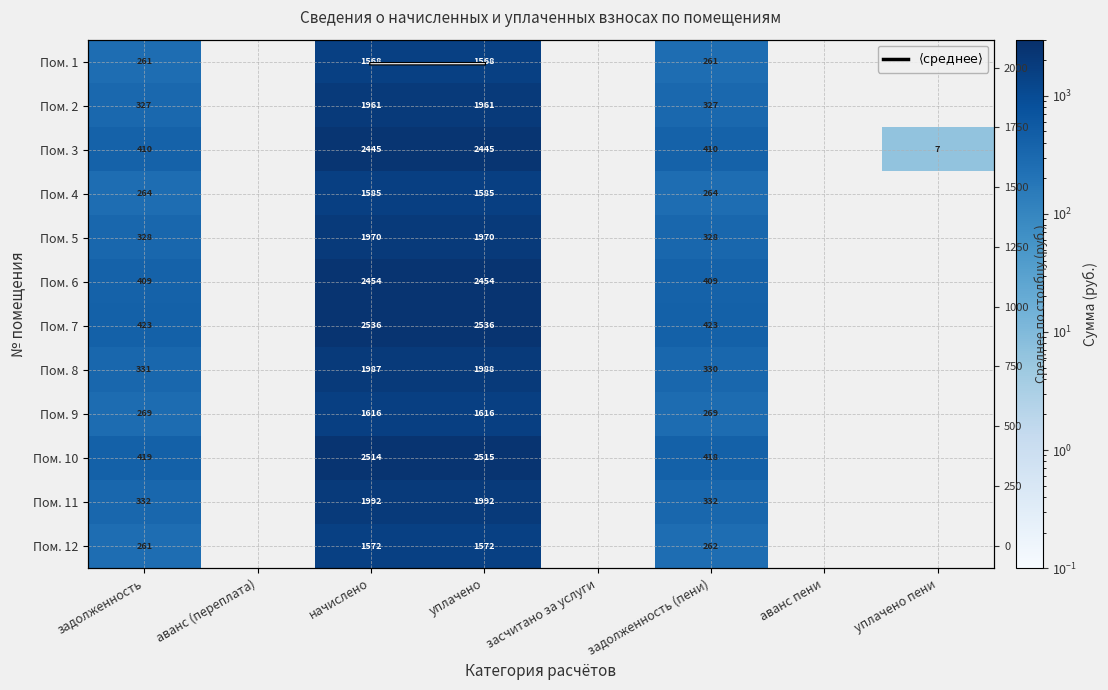

Rank the series at уплачено пени from lowest to highest value.

Пом. 1, Пом. 2, Пом. 3, Пом. 4, Пом. 5, Пом. 6, Пом. 7, Пом. 8, Пом. 9, Пом. 10, Пом. 11, Пом. 12, $\langle \mathrm{среднее} \rangle$